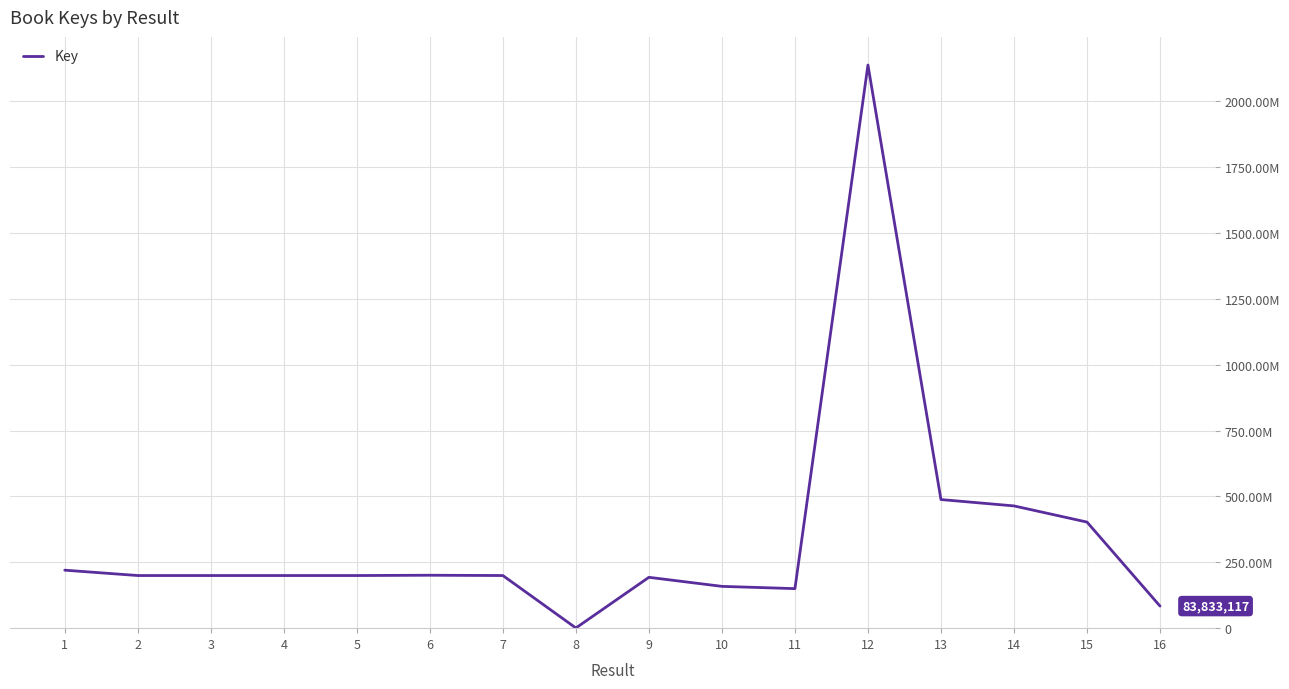

Does the chart have visible grid lines?

Yes